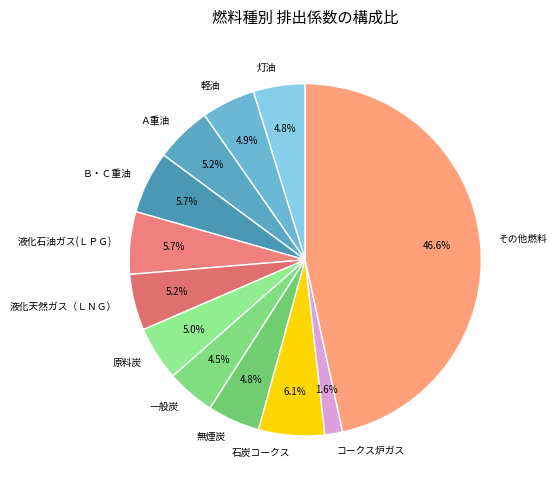

How much of the chart is everything except 軽油?

95.1%